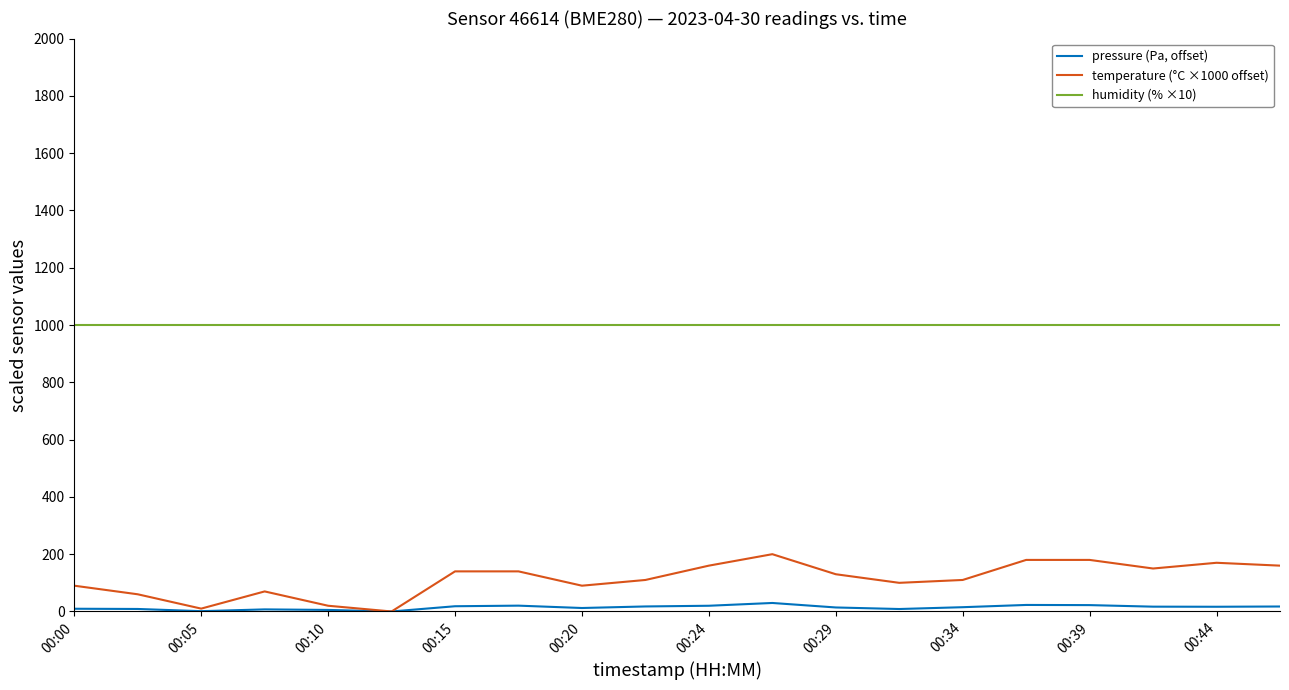

True or false: humidity (% ×10) and pressure (Pa, offset) intersect in this chart.

False